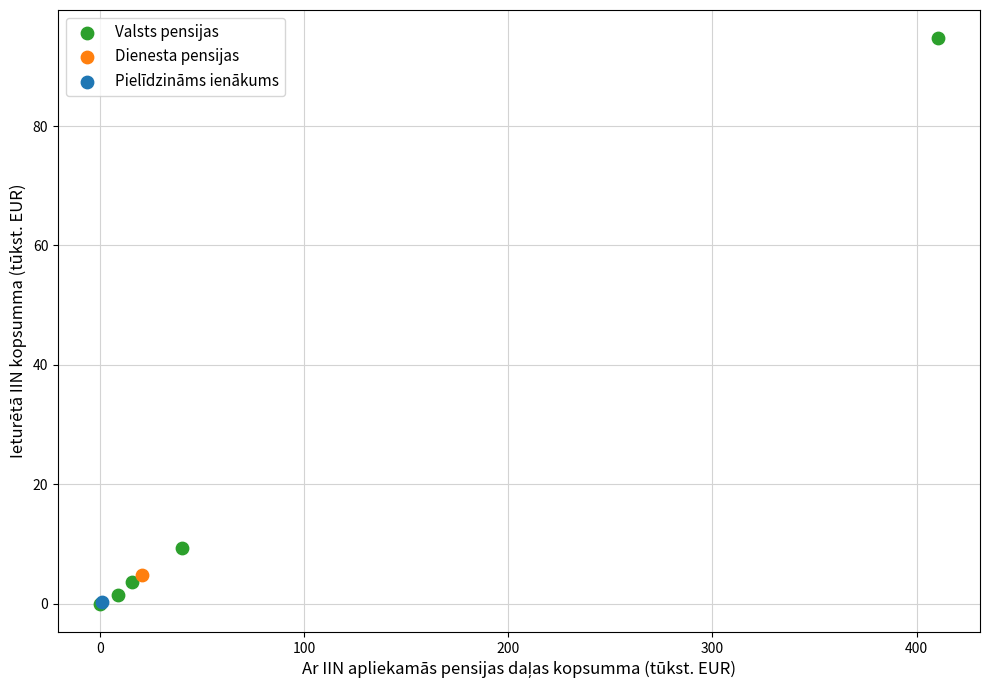

What are all the series names shown in the legend?

Valsts pensijas, Dienesta pensijas, Pielīdzināms ienākums